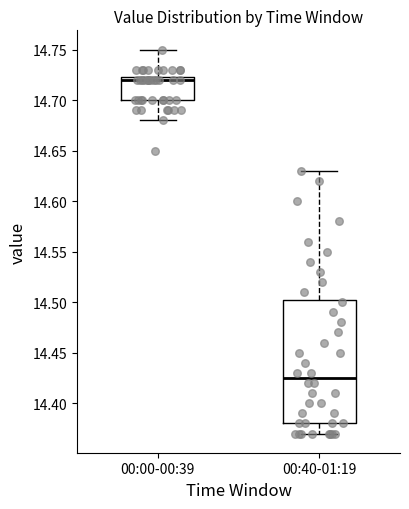

Where is the upper edge of the box for 00:40-01:19 on the y-axis? The values are not printed on the chart, so give them approximately, as read against the axis.

14.505